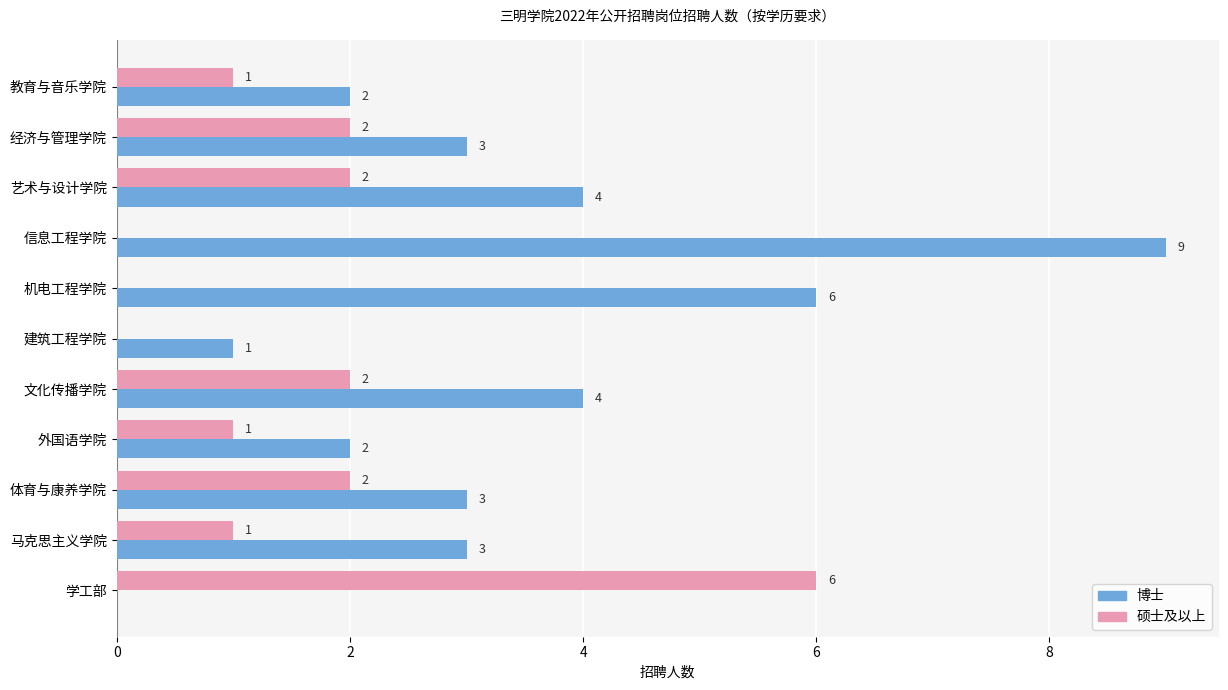

True or false: 博士 has a value of 3 at 经济与管理学院.

True